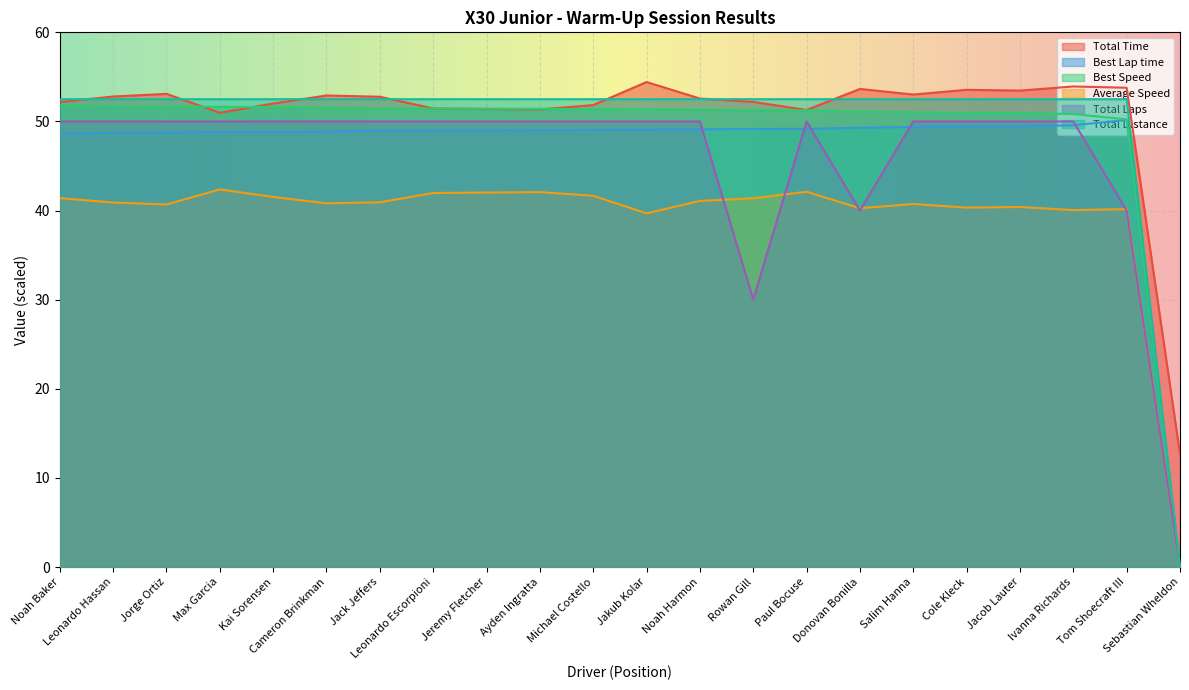

How many intersections are there between Average Speed and Total Laps?

5